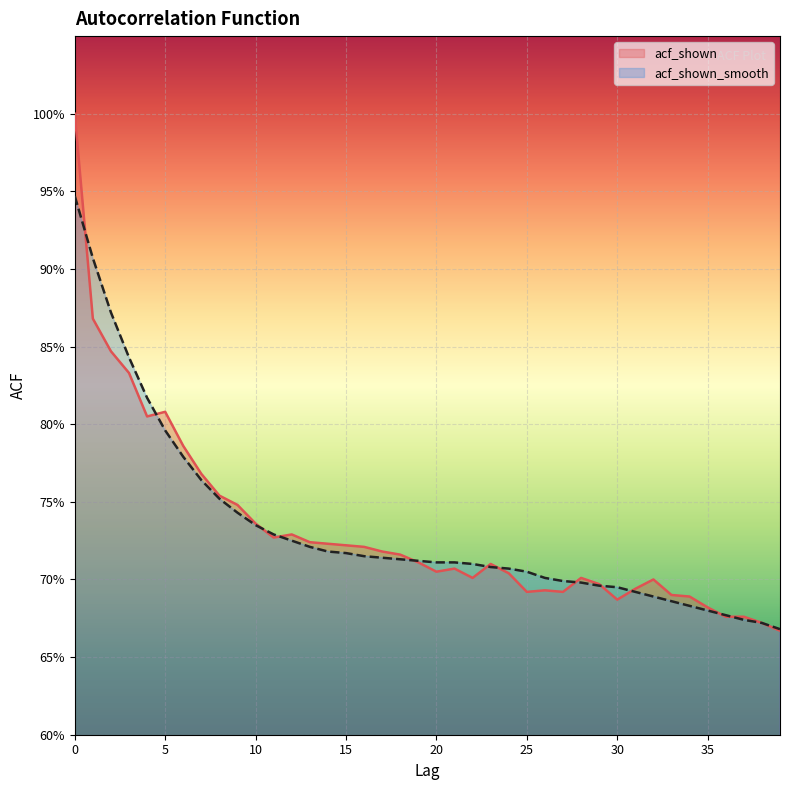

How many intersections are there between acf_shown and acf_shown_smooth?

12